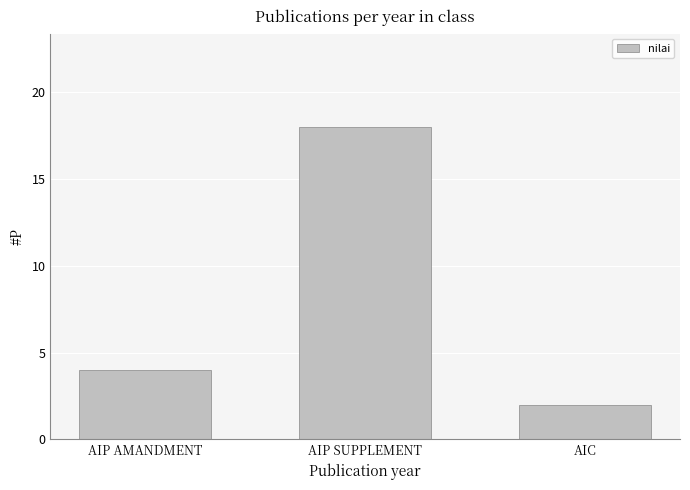

Reading left to right, what are all the values shown in this chart?

AIP AMANDMENT=4	AIP SUPPLEMENT=18	AIC=2